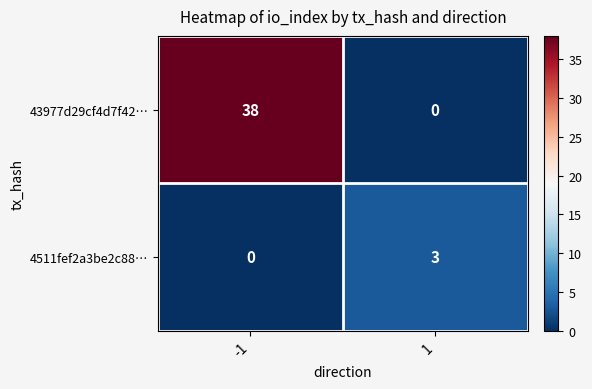

Rank the series at -1 from highest to lowest value.

43977d29cf4d7f42…, 4511fef2a3be2c88…